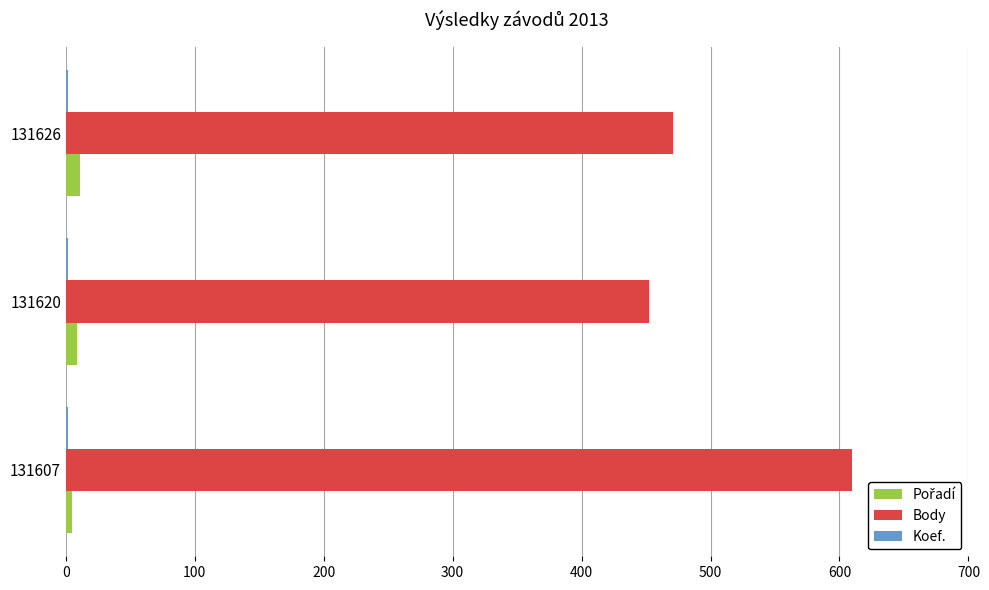

The Body series shows 471 at 131626. True or false?

True